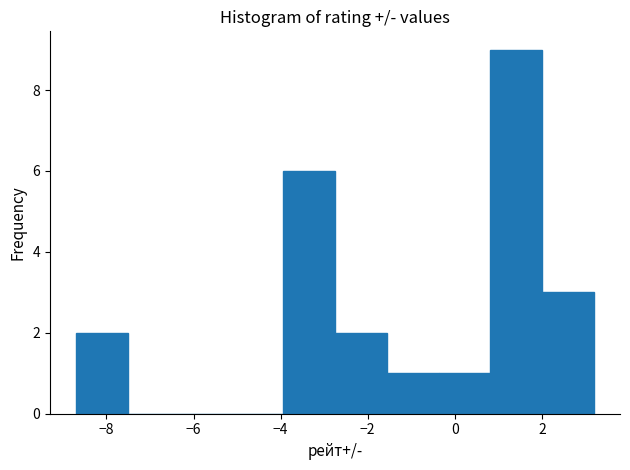

Reading left to right, transcribe this chart: for each bar, give the range it covers on the x-axis and its height. Neither the bar edges nor the heights are printed on the chart, so give them approximately, as read against the axes.

-8.6 to -7.6: 2
-7.6 to -6.4: 0
-6.4 to -5.2: 0
-5.2 to -4.0: 0
-4.0 to -2.8: 6
-2.8 to -1.6: 2
-1.6 to -0.4: 1
-0.4 to 0.8: 1
0.8 to 2.0: 9
2.0 to 3.2: 3